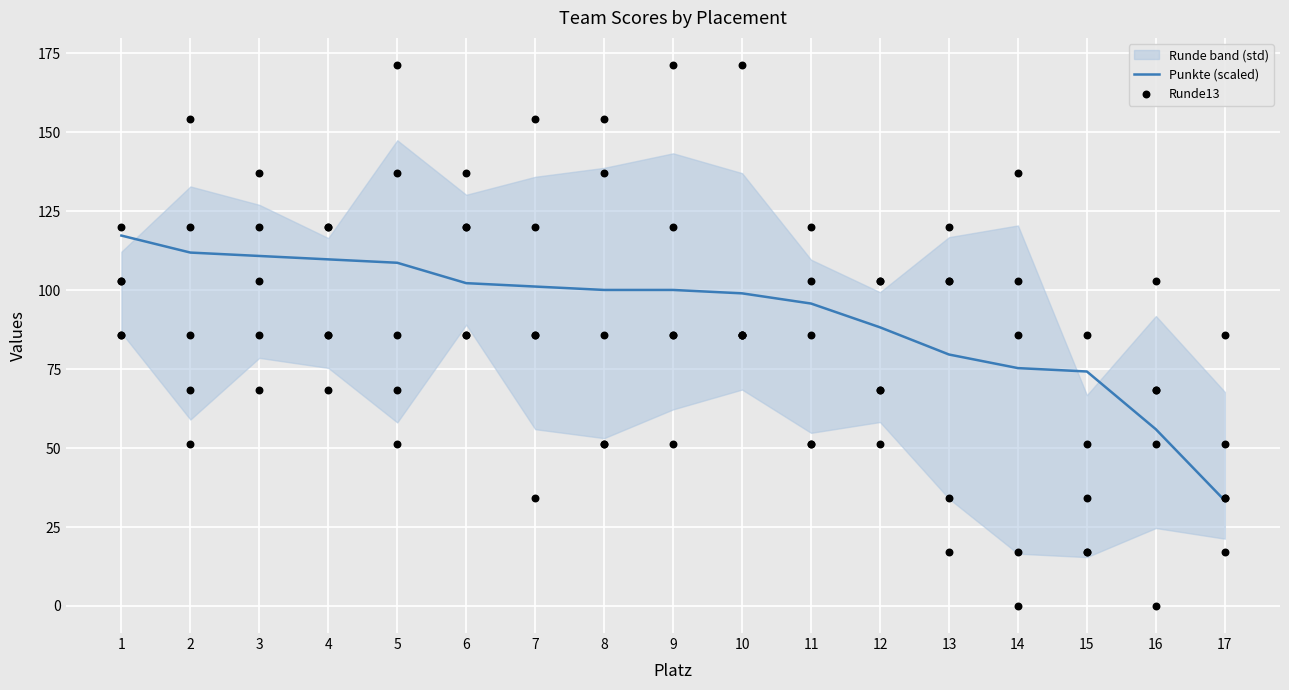

At how many categories does at least one series exceed 161?

3